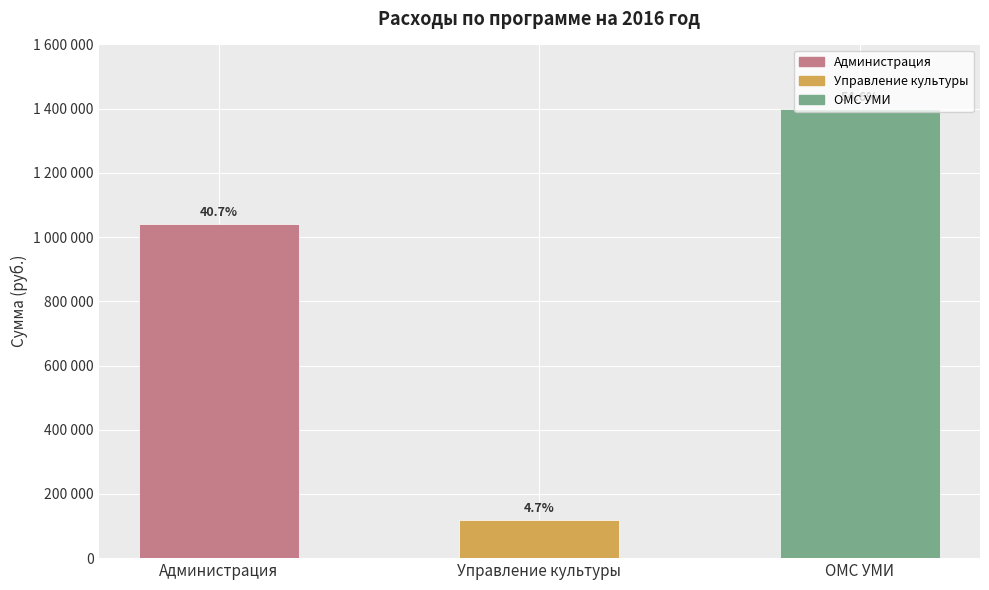

Between Администрация and ОМС УМИ, which is larger?

ОМС УМИ